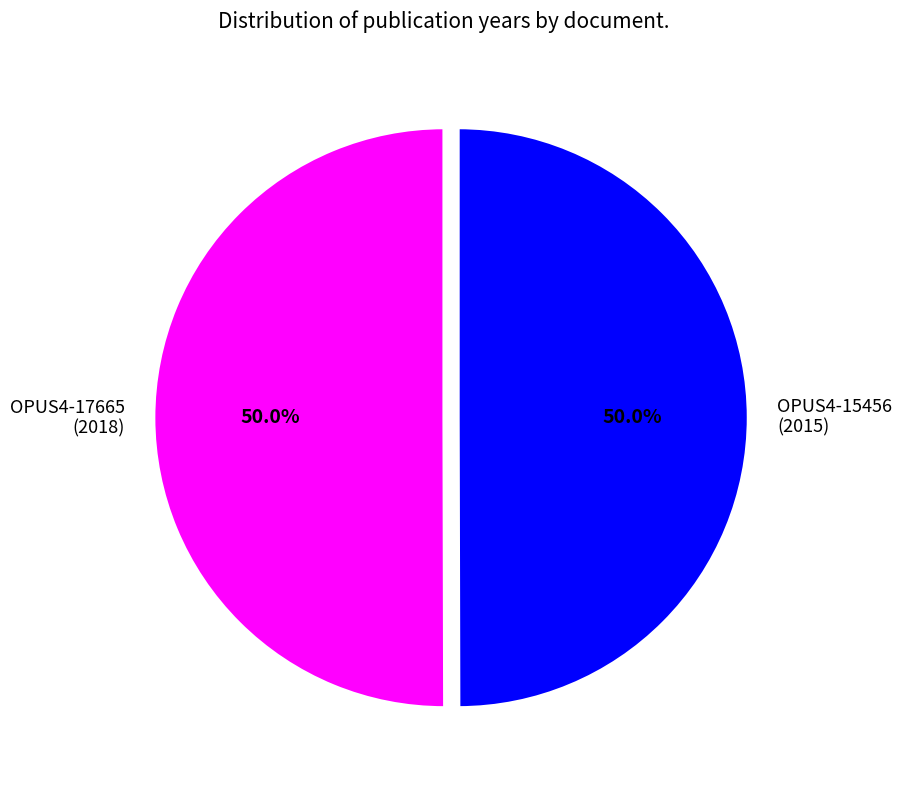

What percentage do OPUS4-15456 (2015) and OPUS4-17665 (2018) together represent?

100.0%